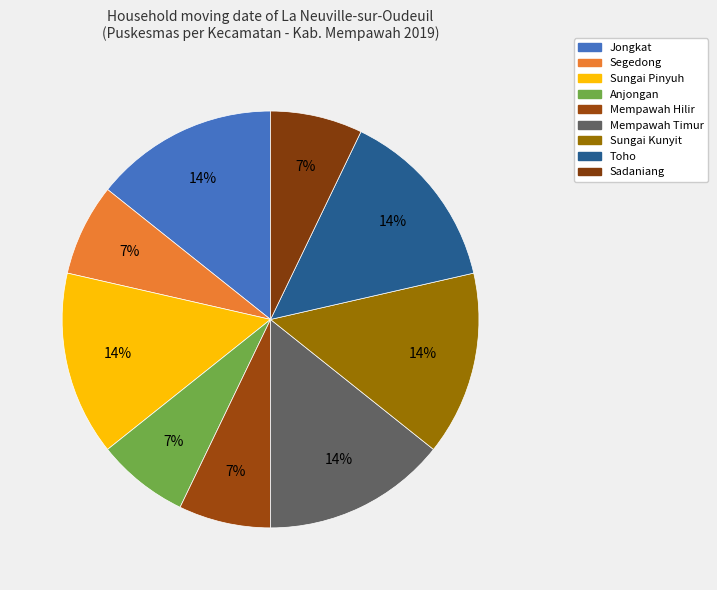

To the nearest percent, what is the combined percentage of Mempawah Timur and Sungai Kunyit?

29%